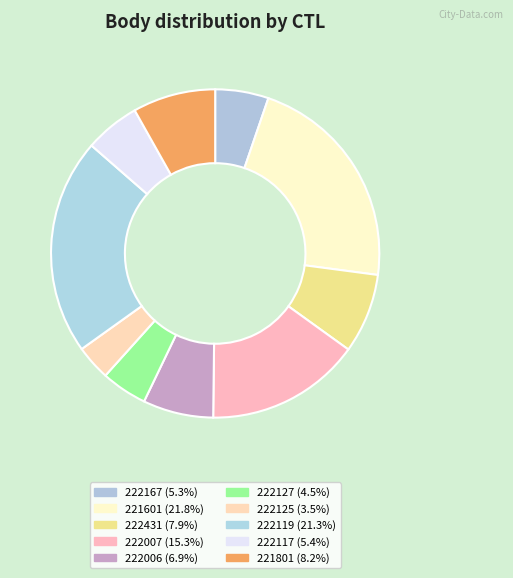

Which category has the smallest portion of the pie?

222125